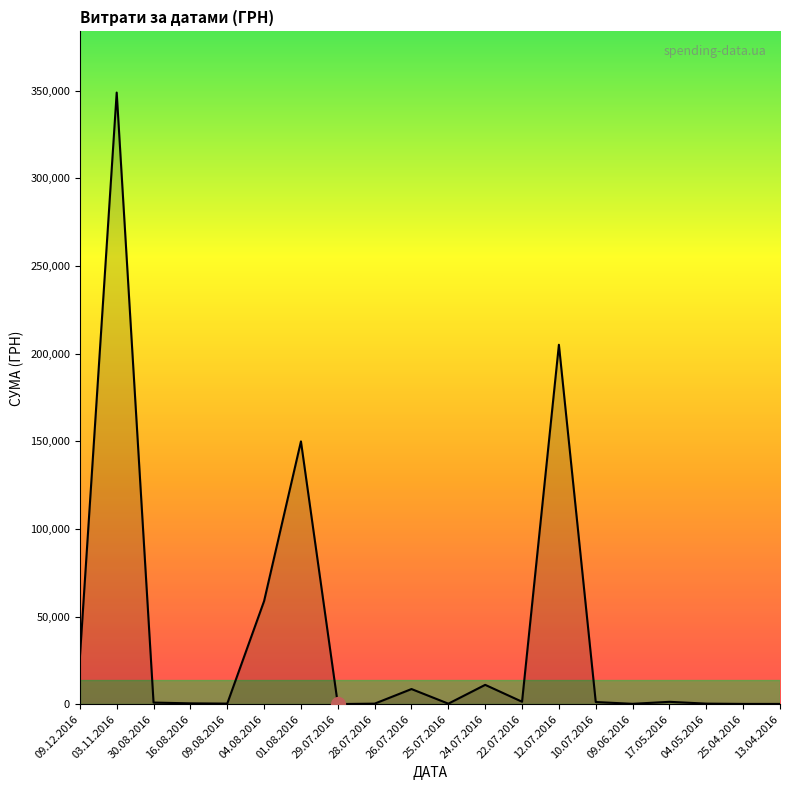

Is it true that the value at 01.08.2016 is 47786.0?

False